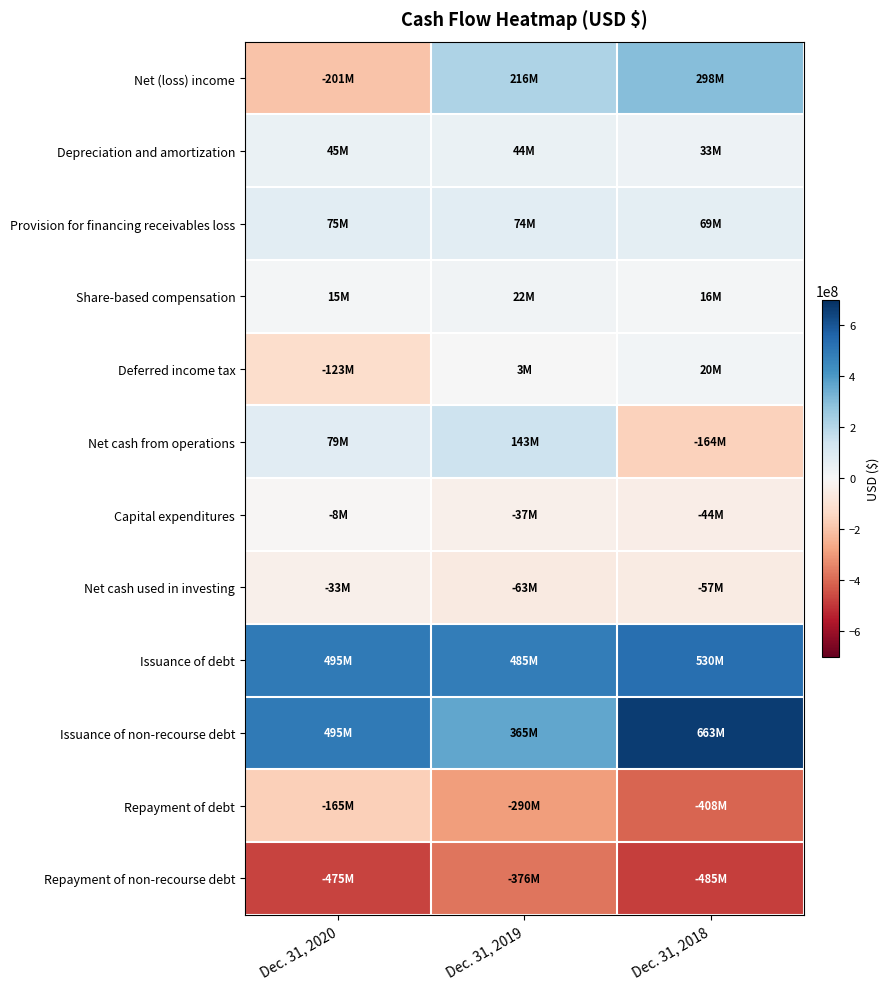

Which category has the highest value across all series?

Dec. 31, 2018